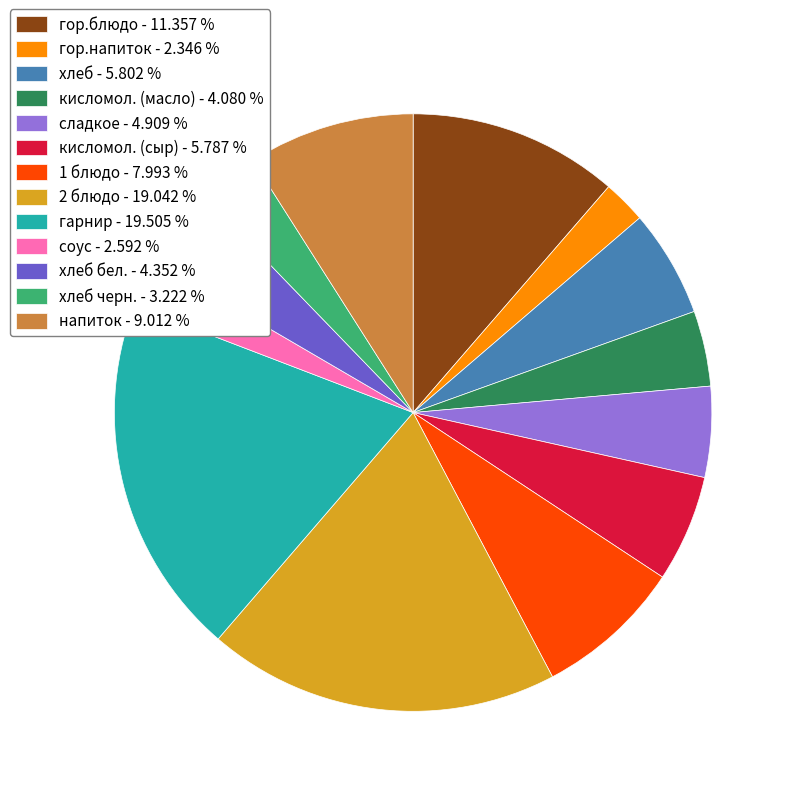

Does any single category account for the majority?

No